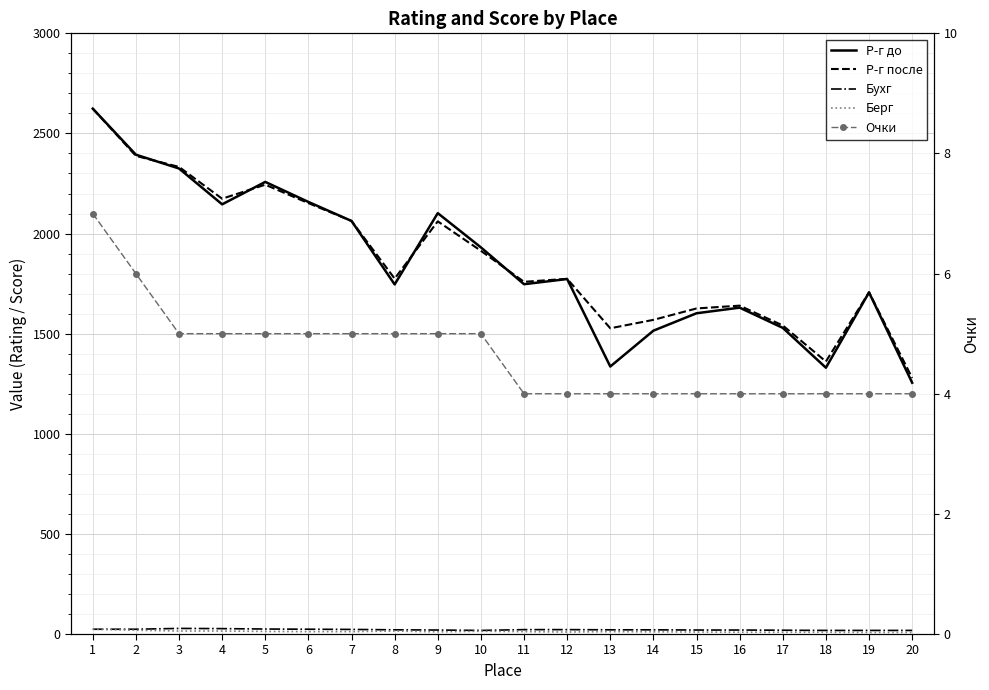

What is the maximum value for Бухг?

28